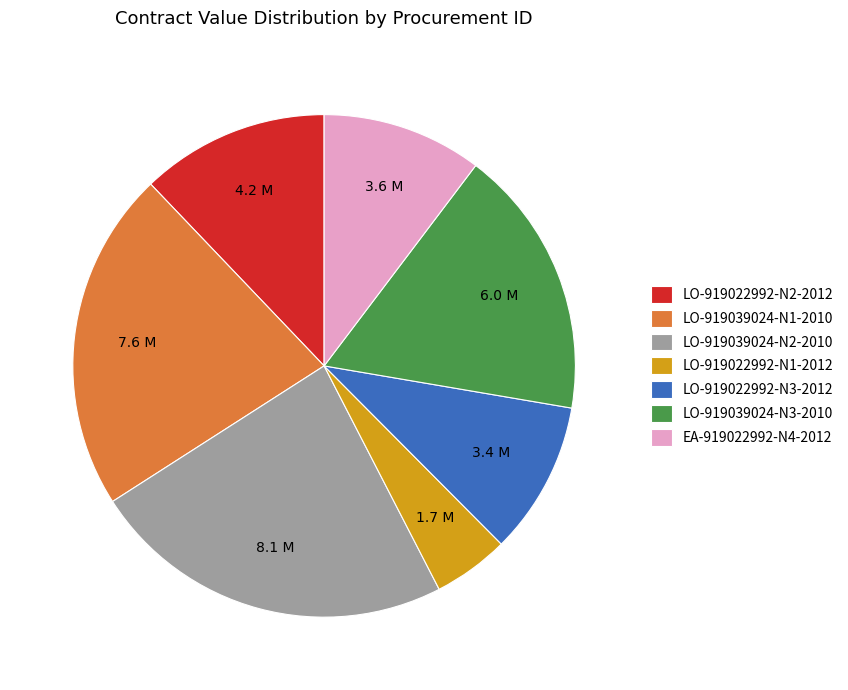

Approximately how many times larger is the value at EA-919022992-N4-2012 compared to LO-919022992-N2-2012?

0.9